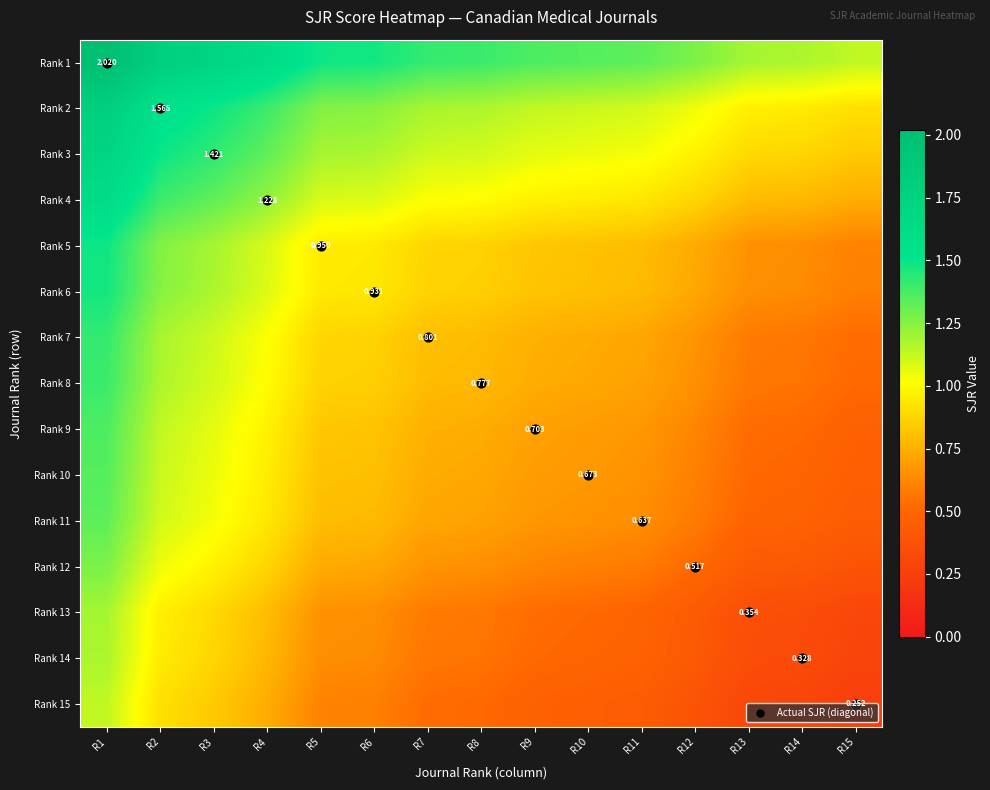

What is the difference between the maximum and second lowest values in the Rank 13 series?

0.8